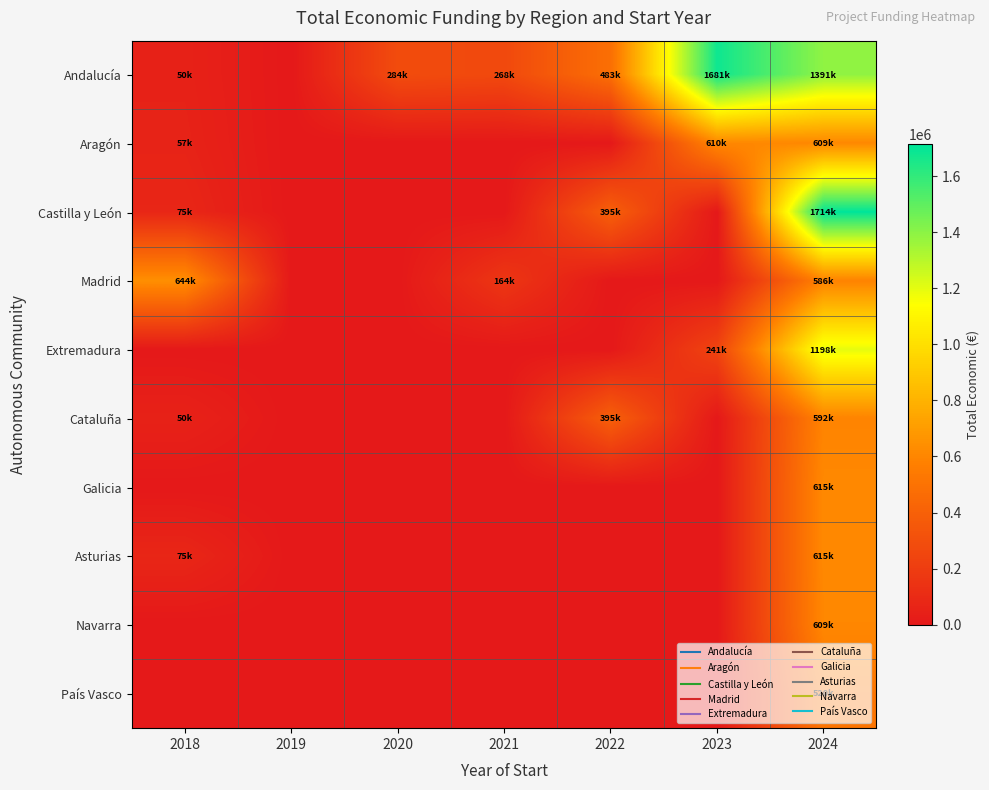

At which category is the sum across all series the highest?

2024